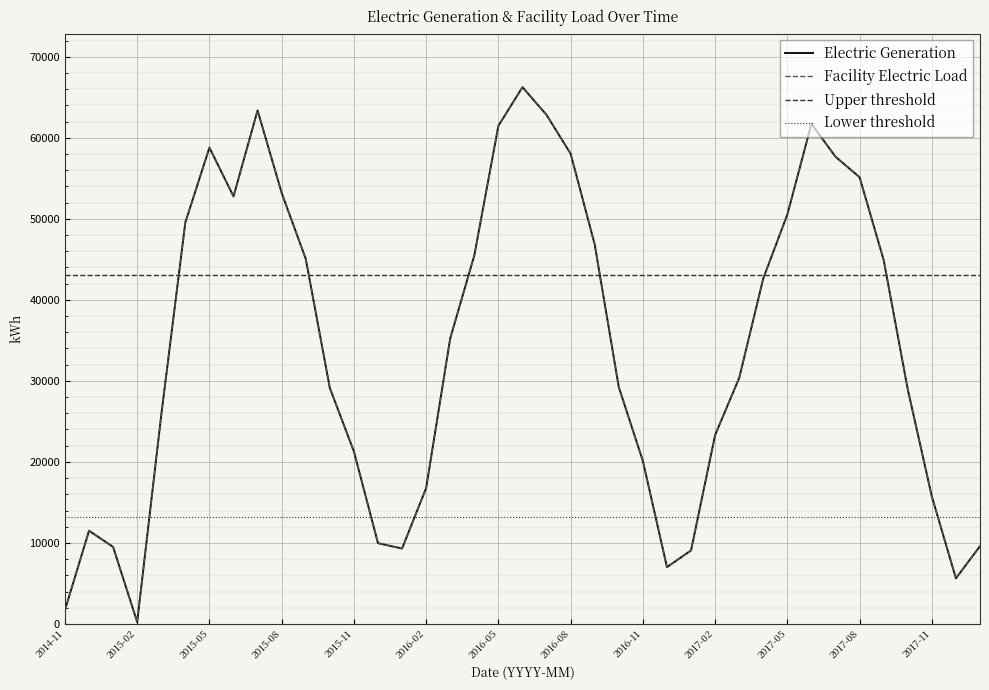

At which label does Facility Electric Load reach its peak?

2016-06